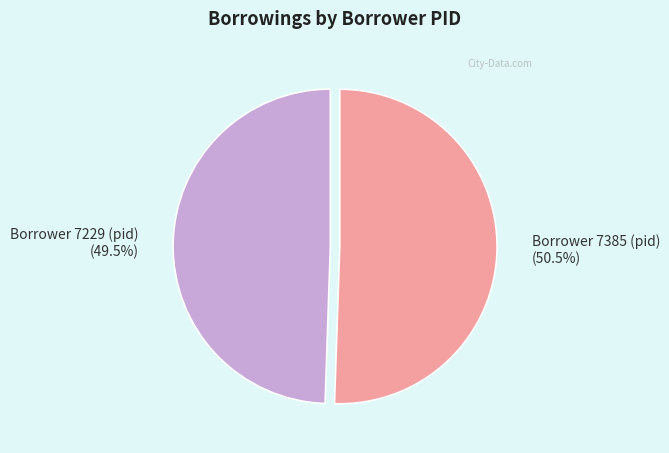

Is there a majority slice in this chart?

Yes